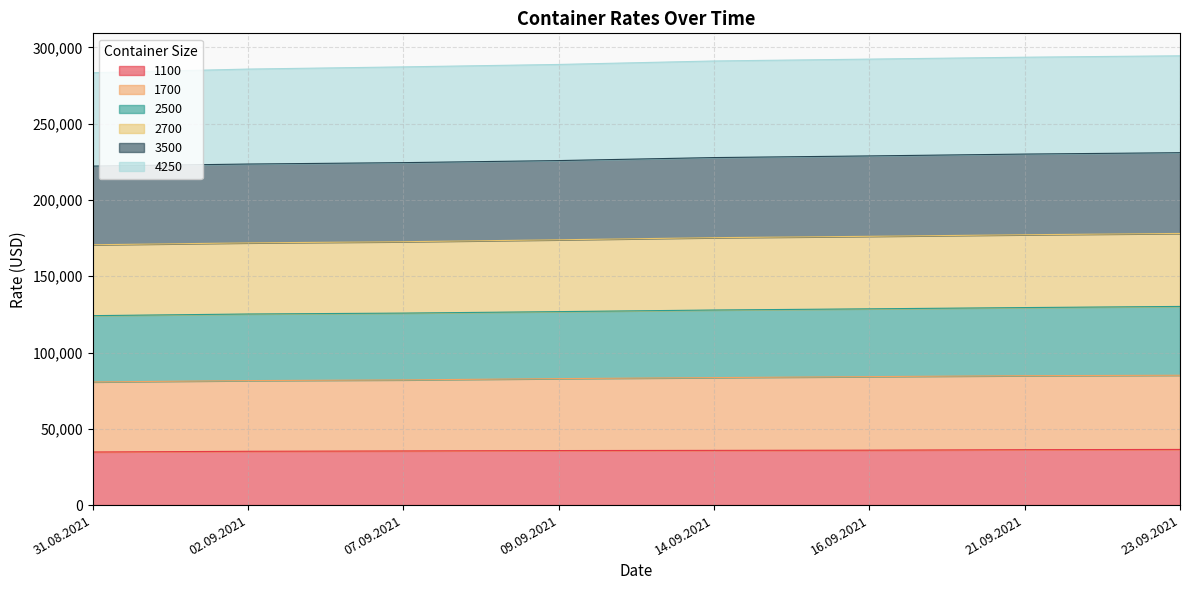

What is the difference between the second highest and minimum values in the 1700 series?

4113